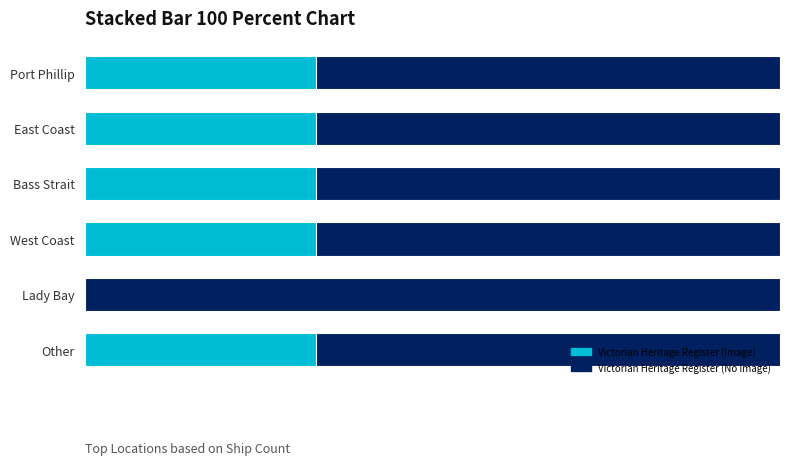

What are all the series names shown in the legend?

Victorian Heritage Register (Image), Victorian Heritage Register (No Image)